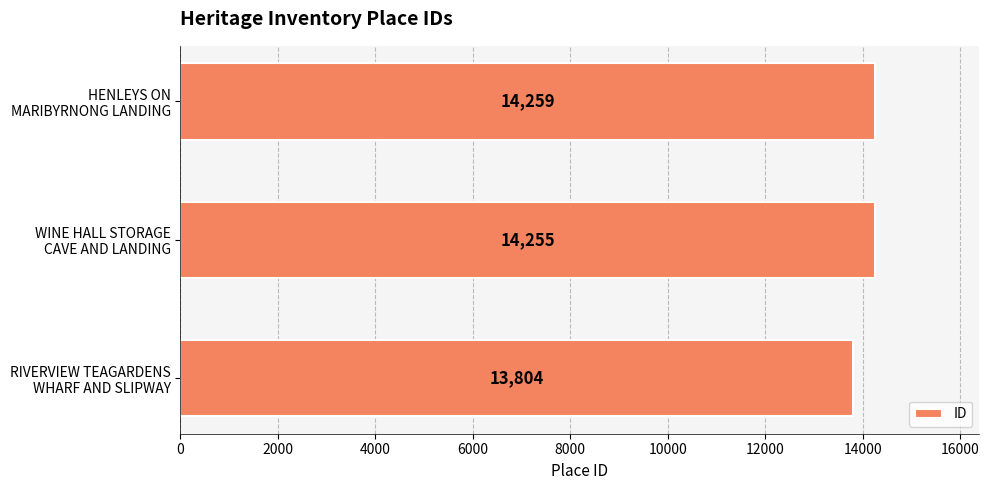

How many series are shown in this chart?

1